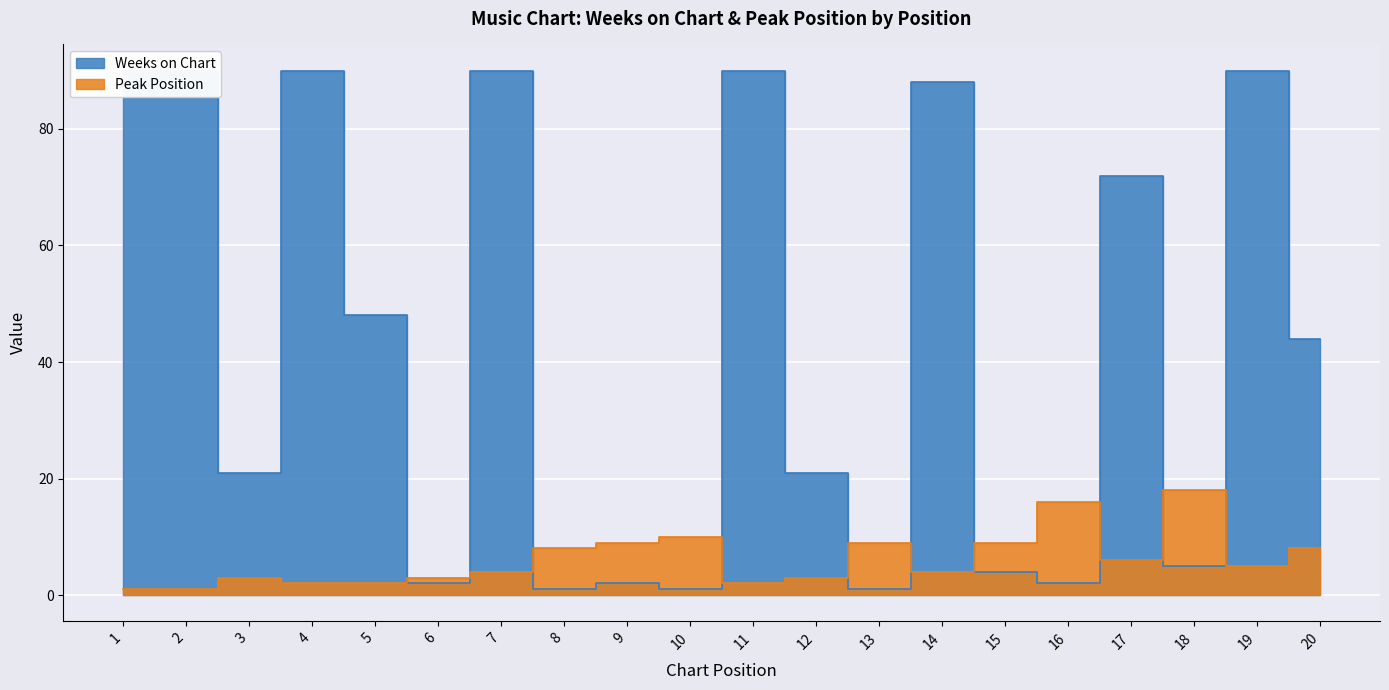

What is the average value of the Weeks on Chart series?

43